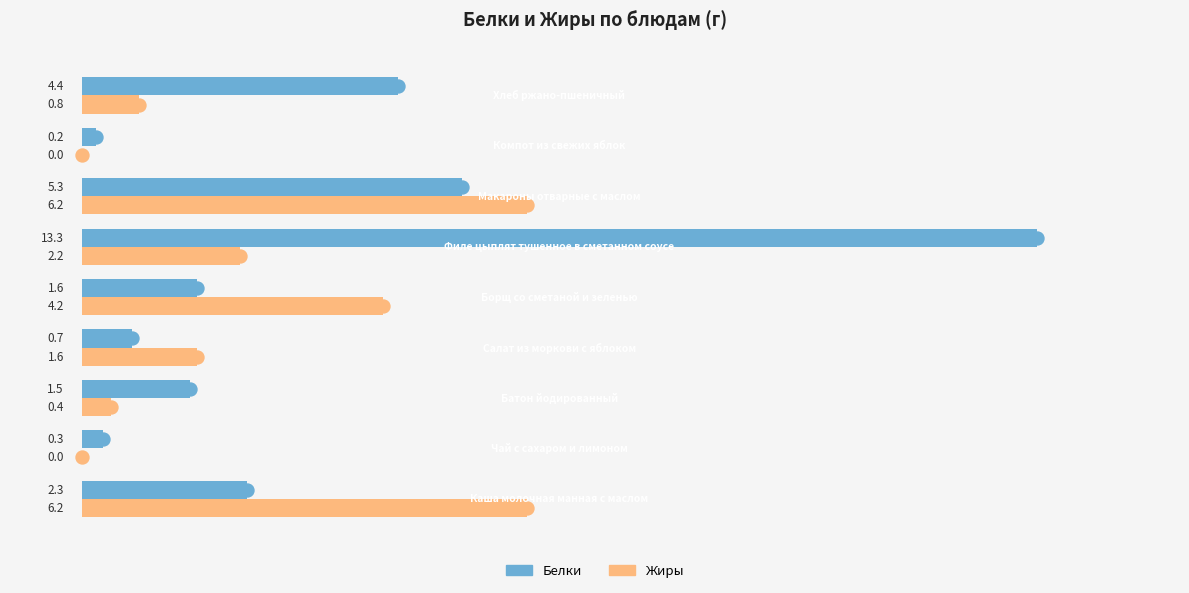

What is the highest value of the Жиры series?

6.2